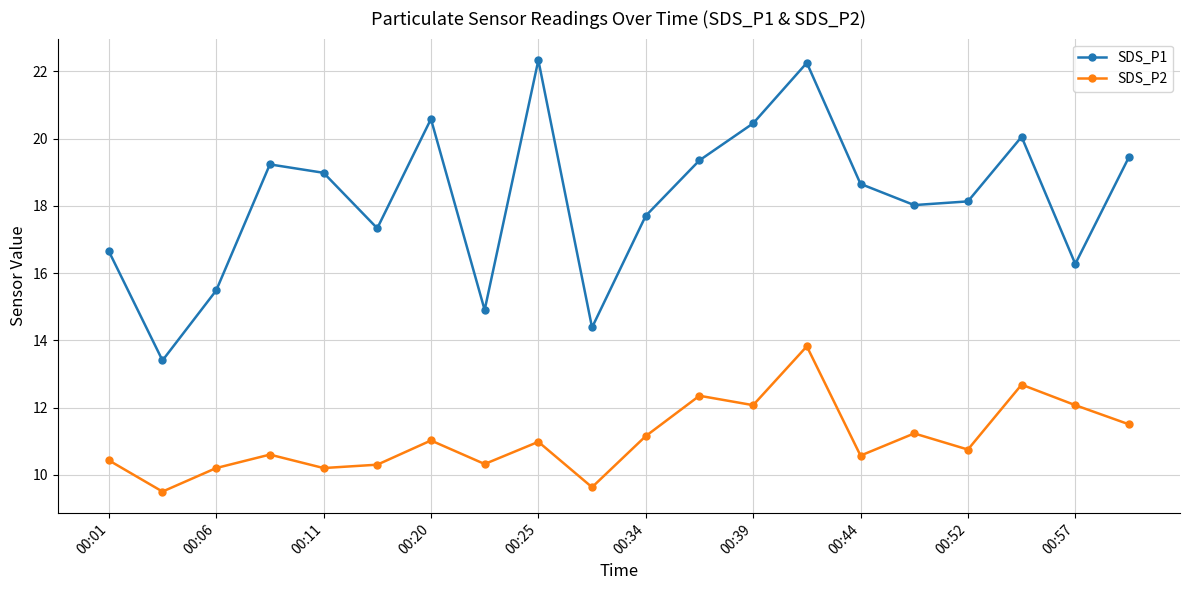

At how many categories does at least one series exceed 16?

16